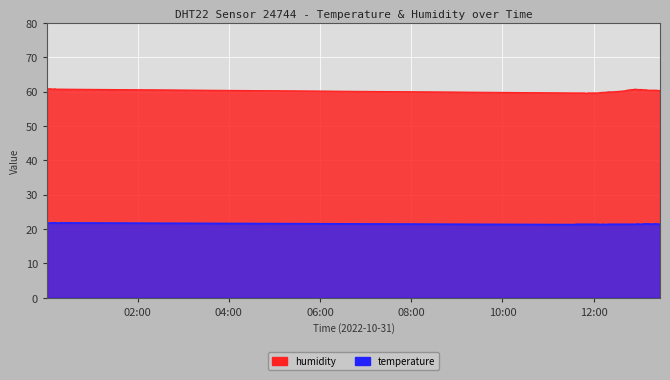

Rank the series by their maximum value, from highest to lowest.

humidity, temperature